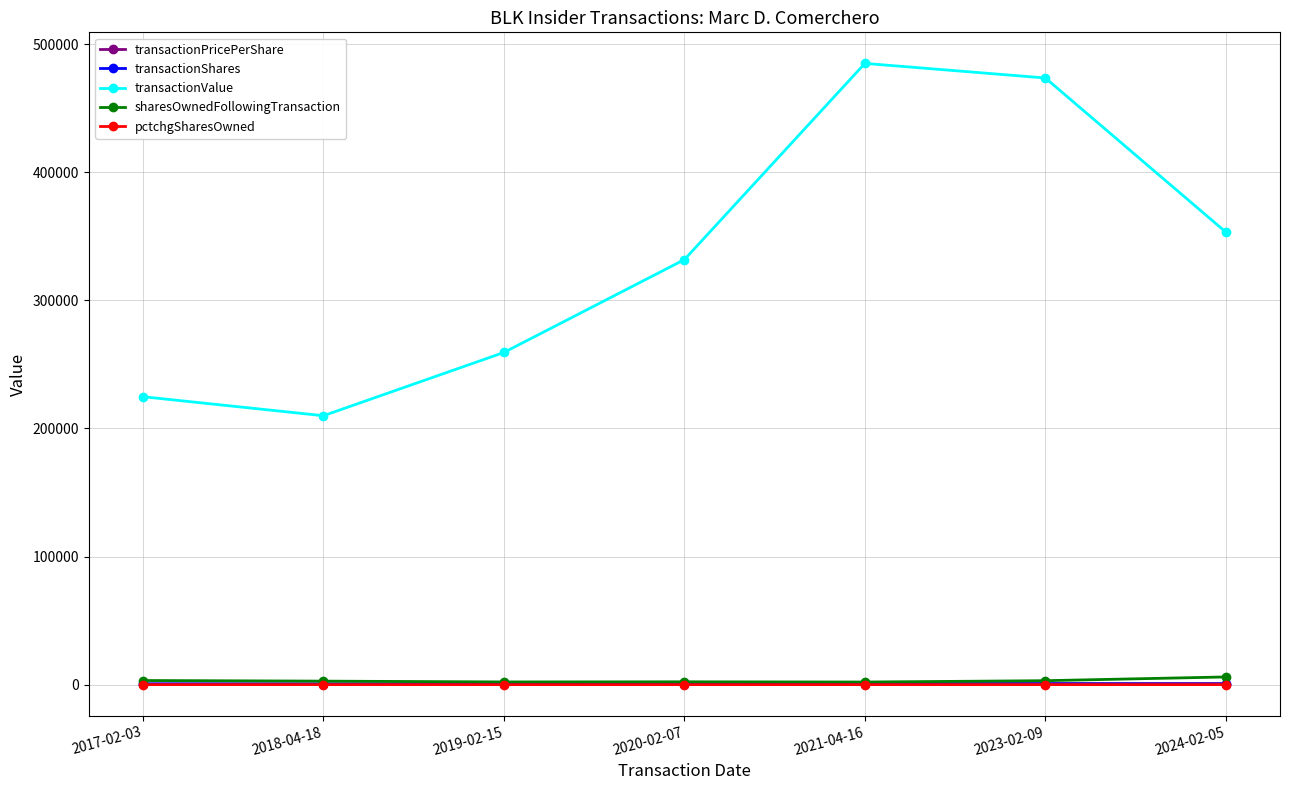

True or false: transactionShares and pctchgSharesOwned cross at least once.

False